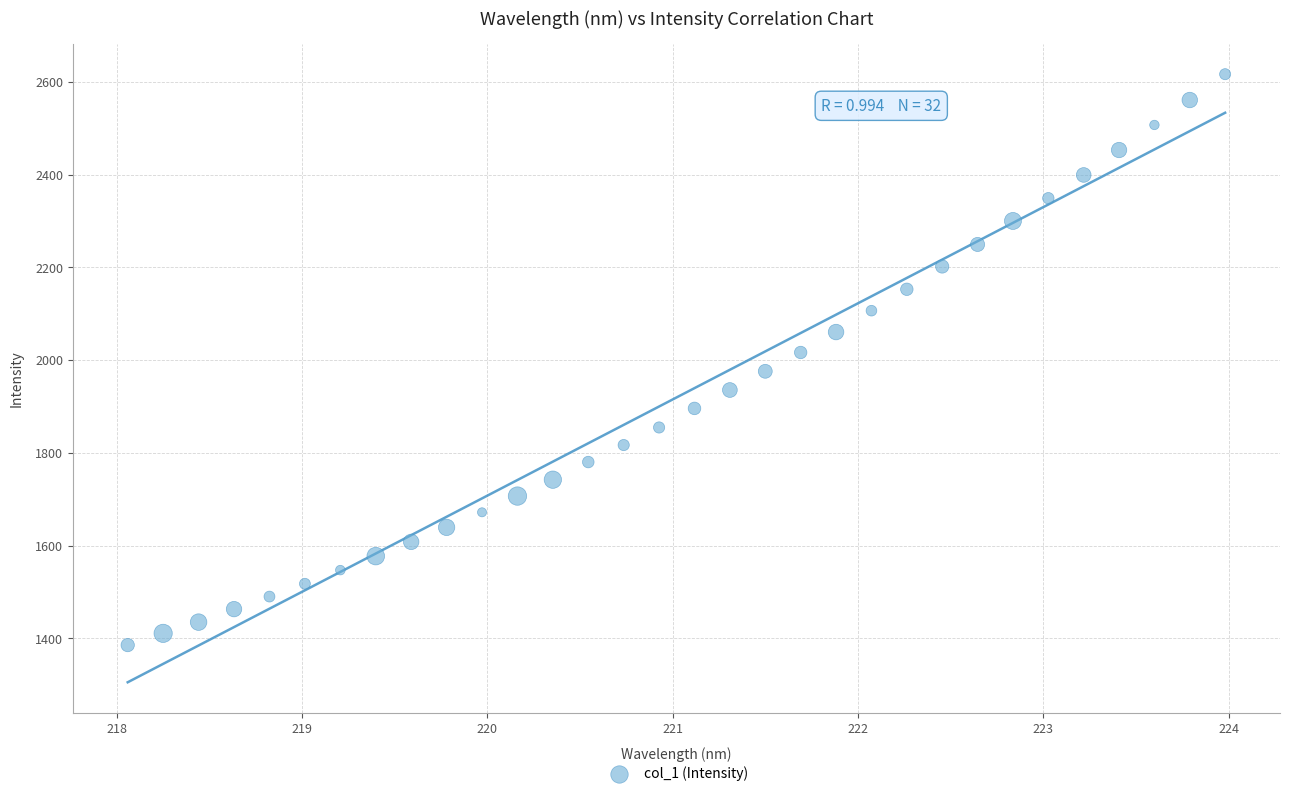

What is the range of Y values (max minus min)?

1231.4